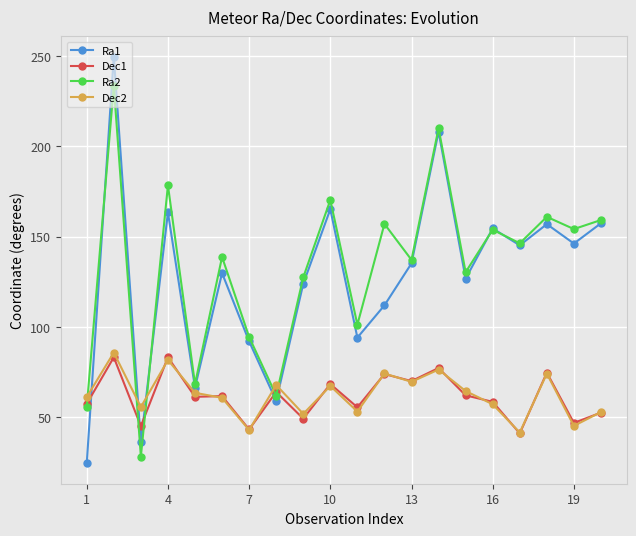

How many lines are shown in the chart?

4